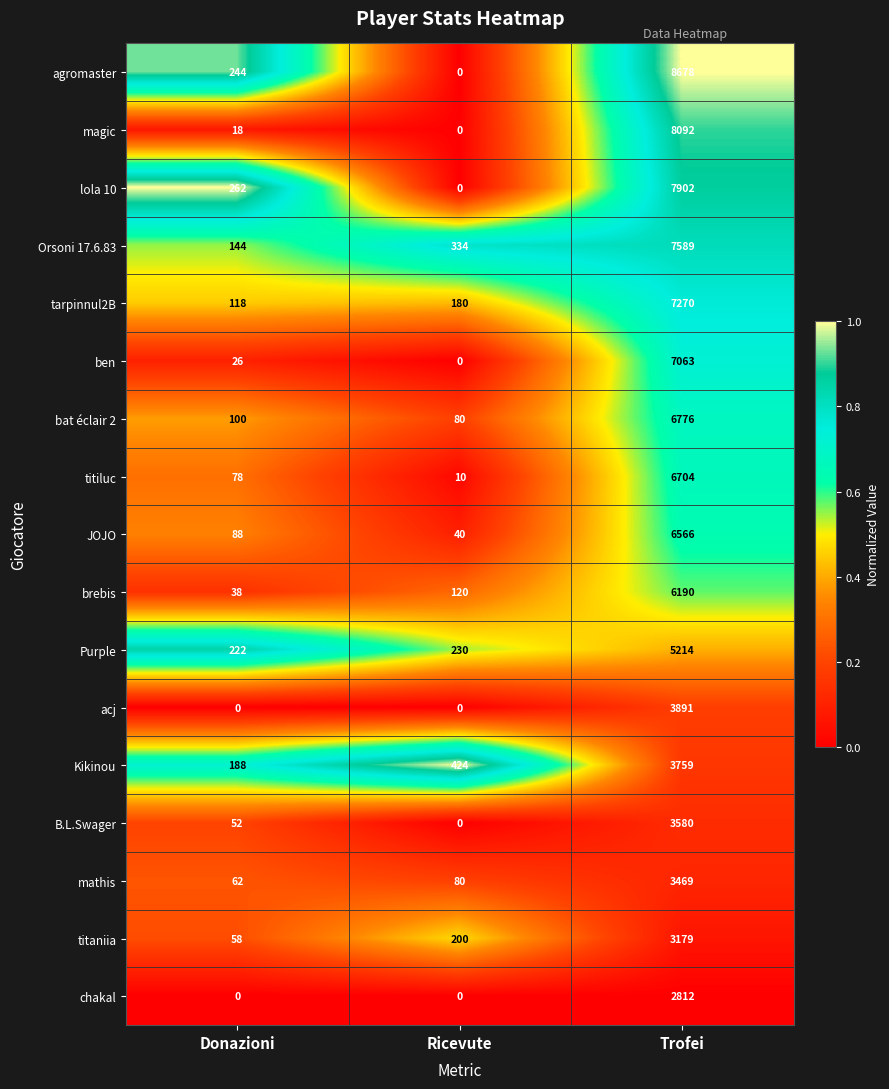

At how many categories does at least one series exceed 0?

3